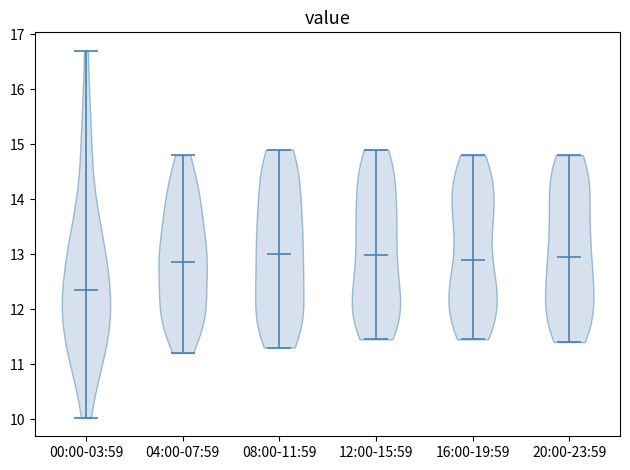

Where does the median line of the violin for 04:00-07:59 sit on the y-axis? The values are not printed on the chart, so give them approximately, as read against the axis.

12.9